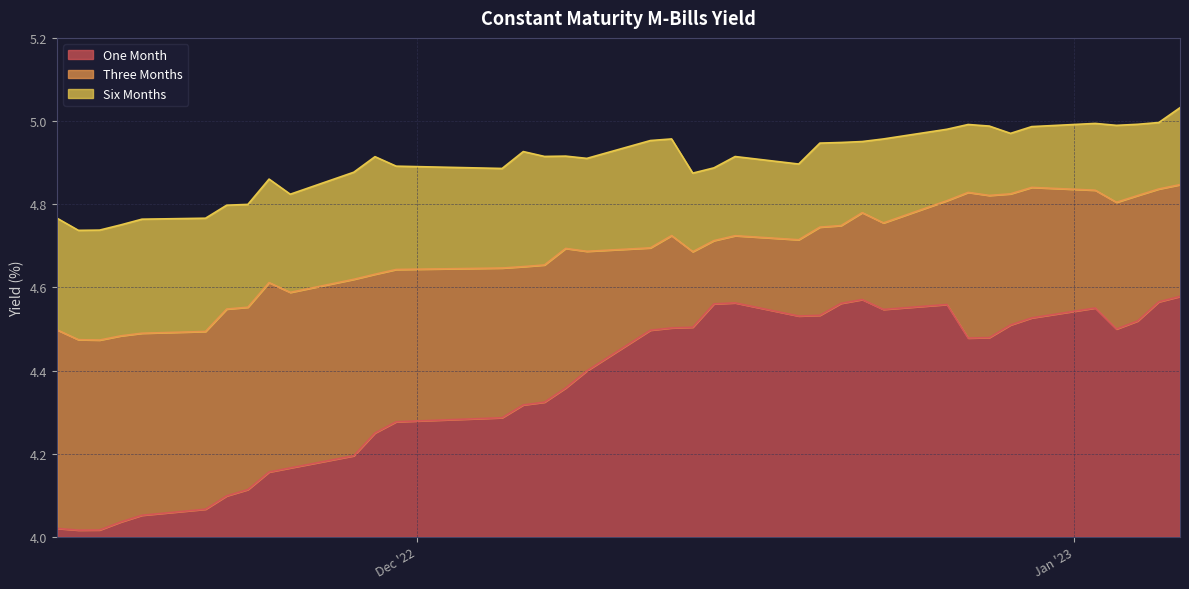

Which series changed the most between 2022-11-24 and 2022-11-30?

One Month